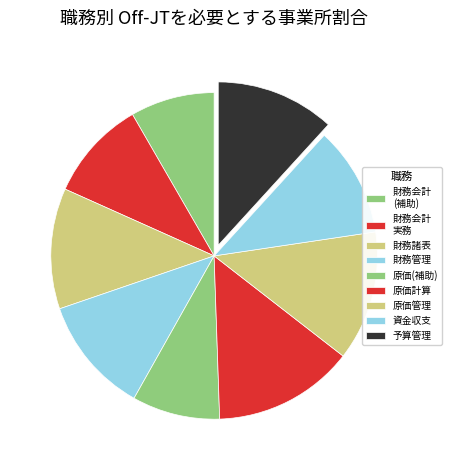

How many slices are in this pie chart?

9